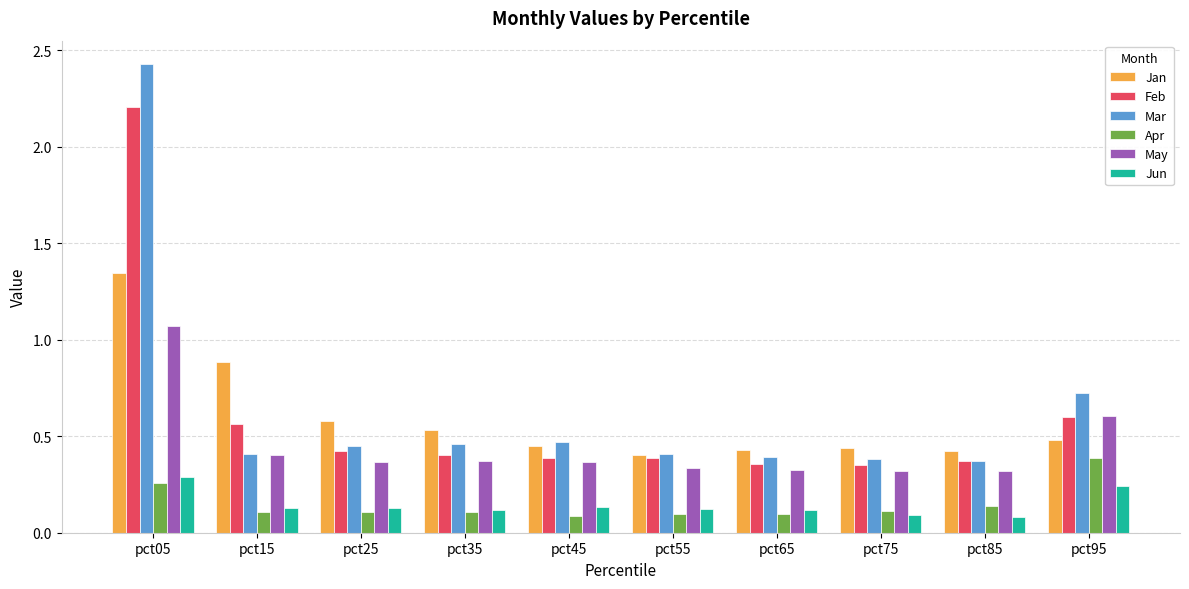

The Mar series shows 0.4 at pct65. True or false?

True